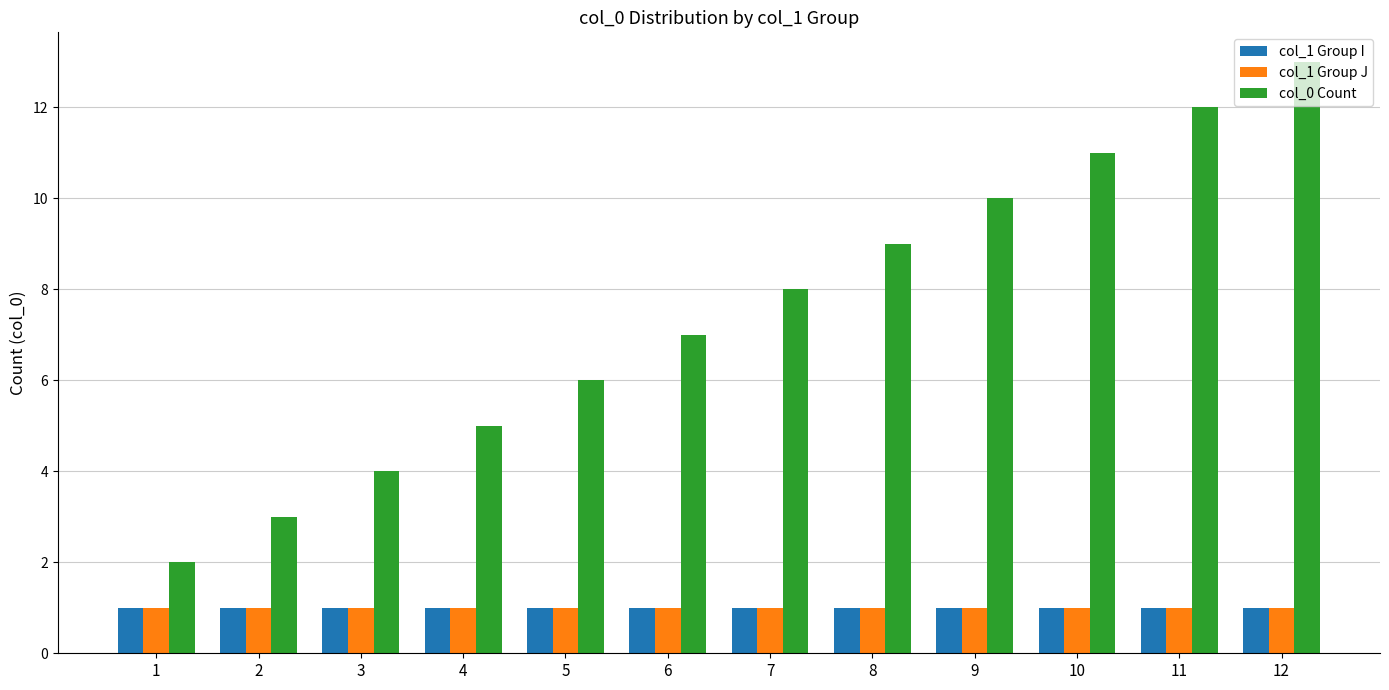

How many data points does each series have?

12